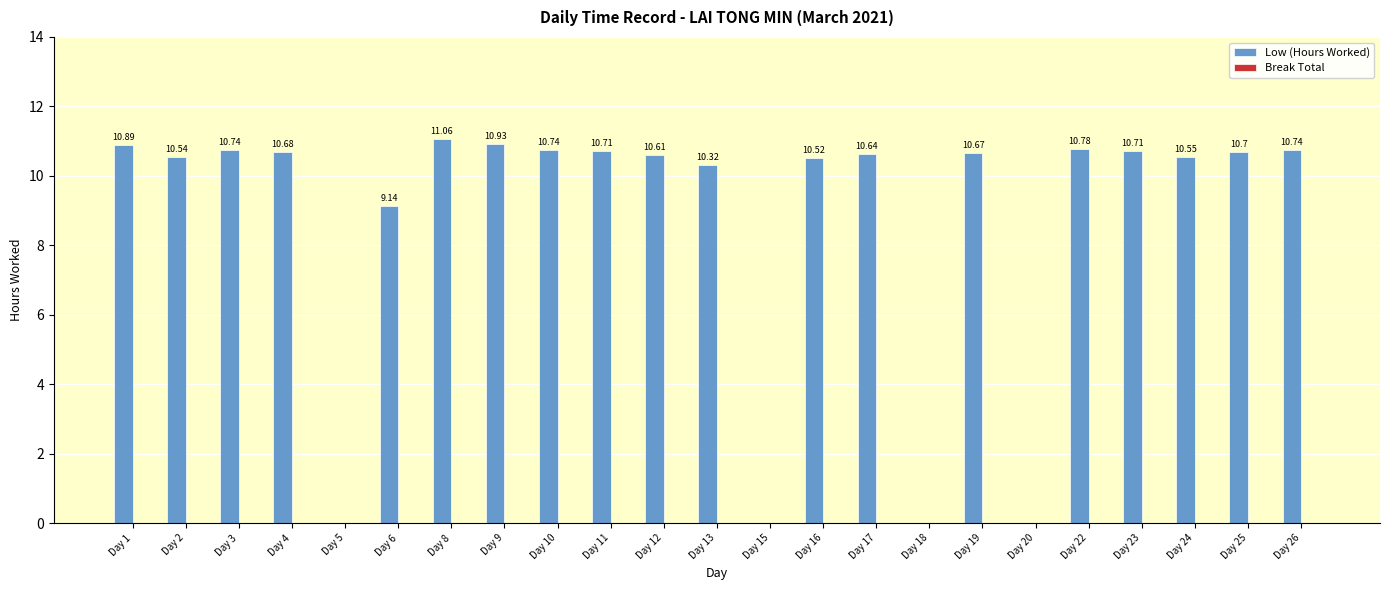

Between Day 8 and Day 13, which is larger?

Day 8